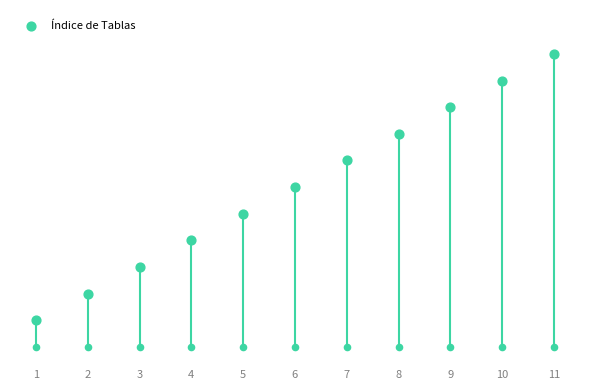

What is the change in value from 4 to 11?

+7